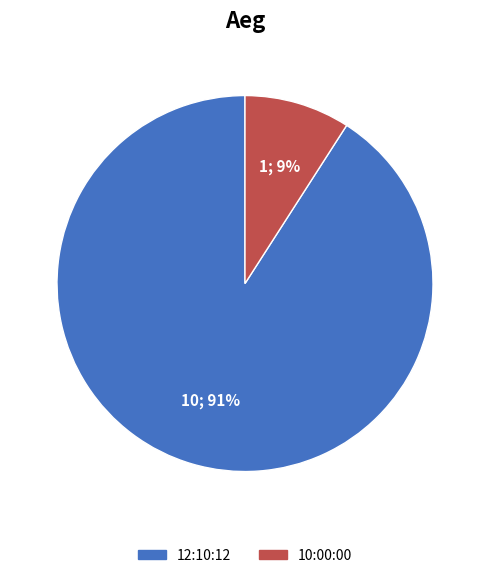

What percentage is the 10:00:00 slice, to the nearest percent?

9%